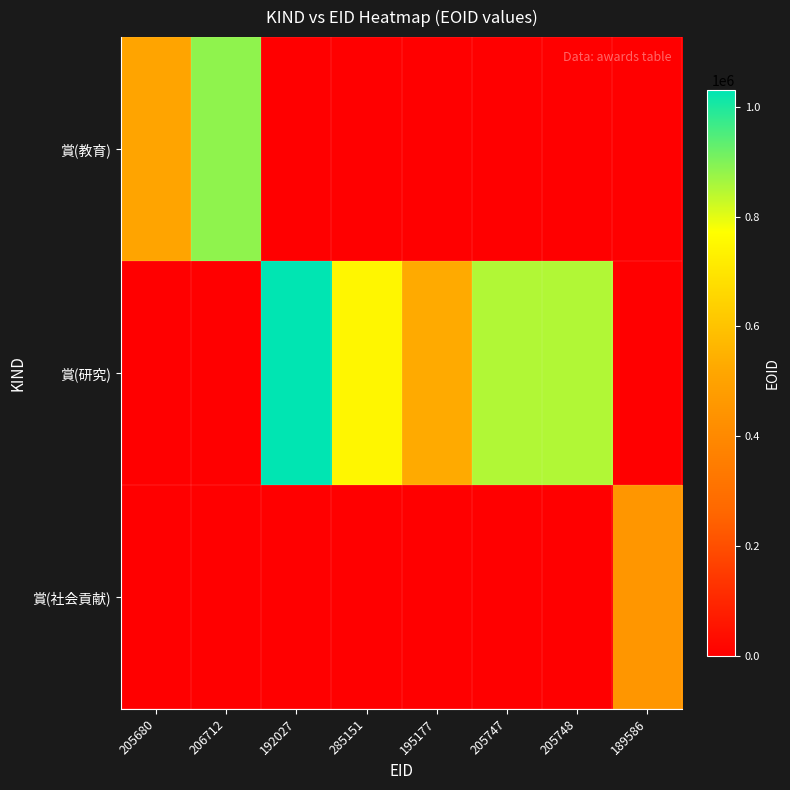

Which series changed the most between 206712 and 192027?

賞(研究)